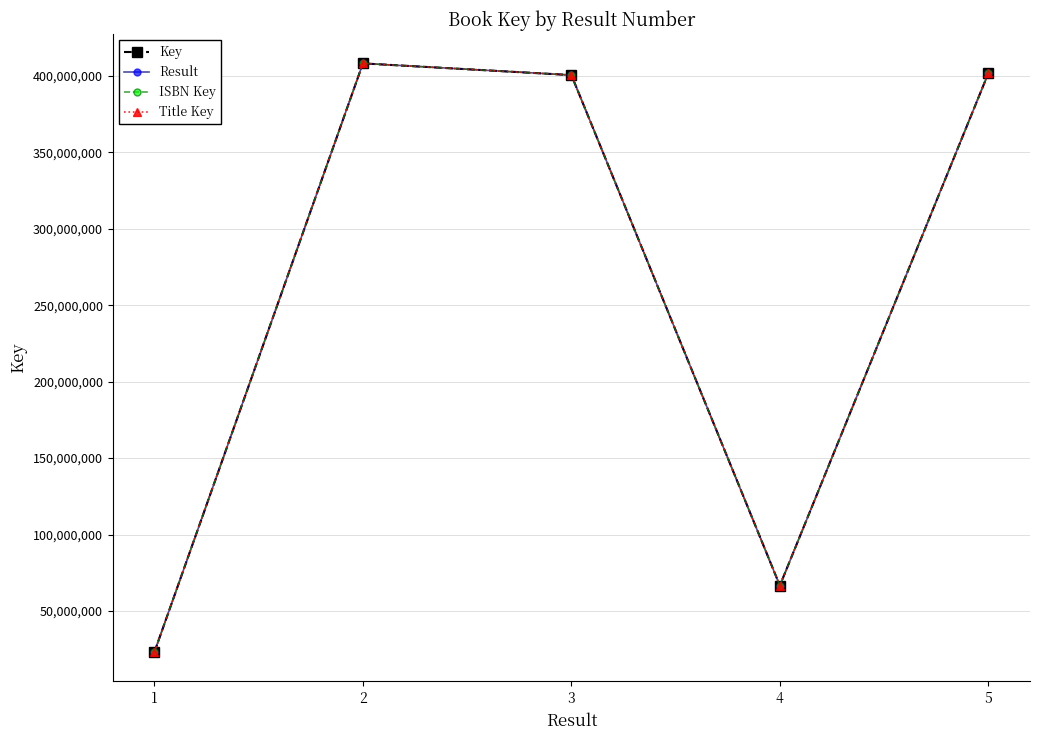

How many series are shown in this chart?

4